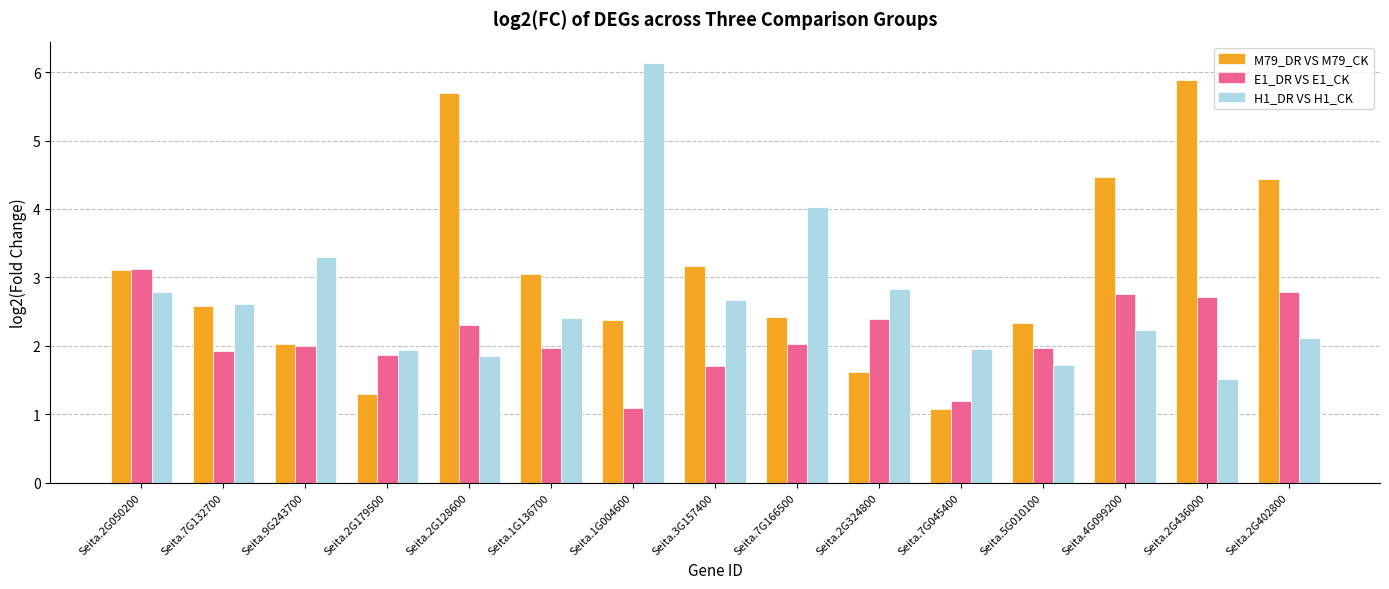

What is the difference between the maximum and second lowest values in the H1_DR VS H1_CK series?

4.4